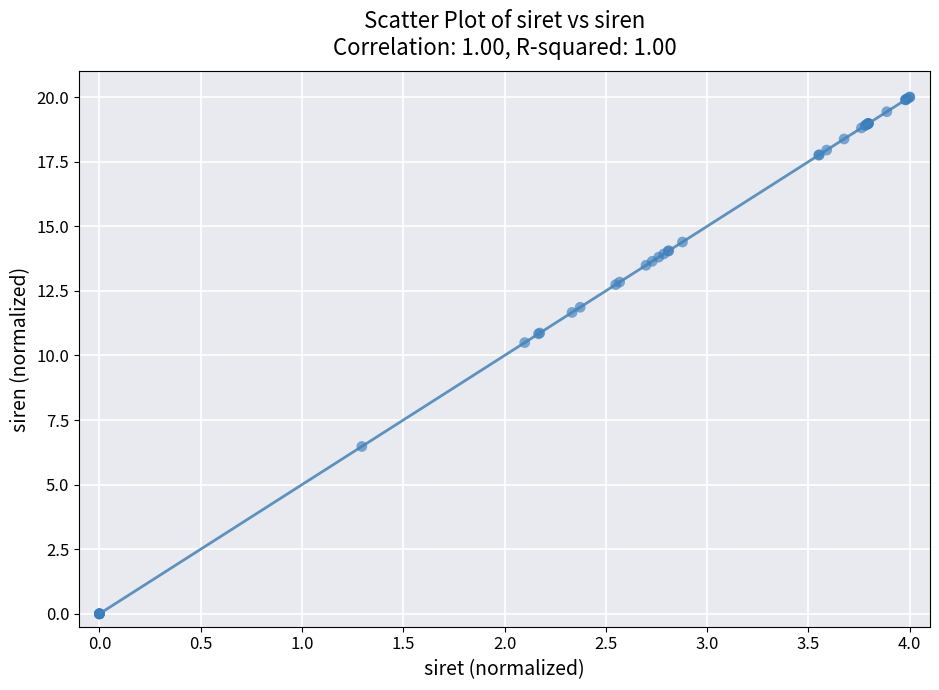

What Y value in the scatter plot is closest to 10?

10.5